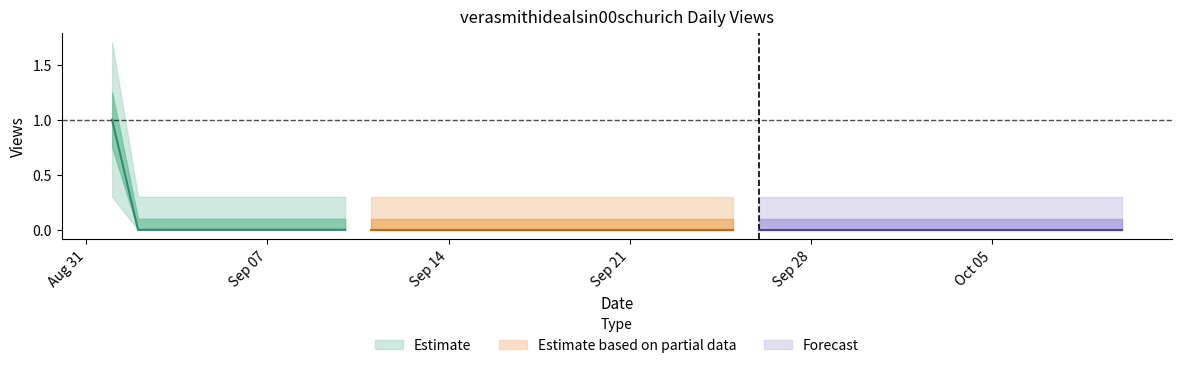

What is the greatest value displayed?

1